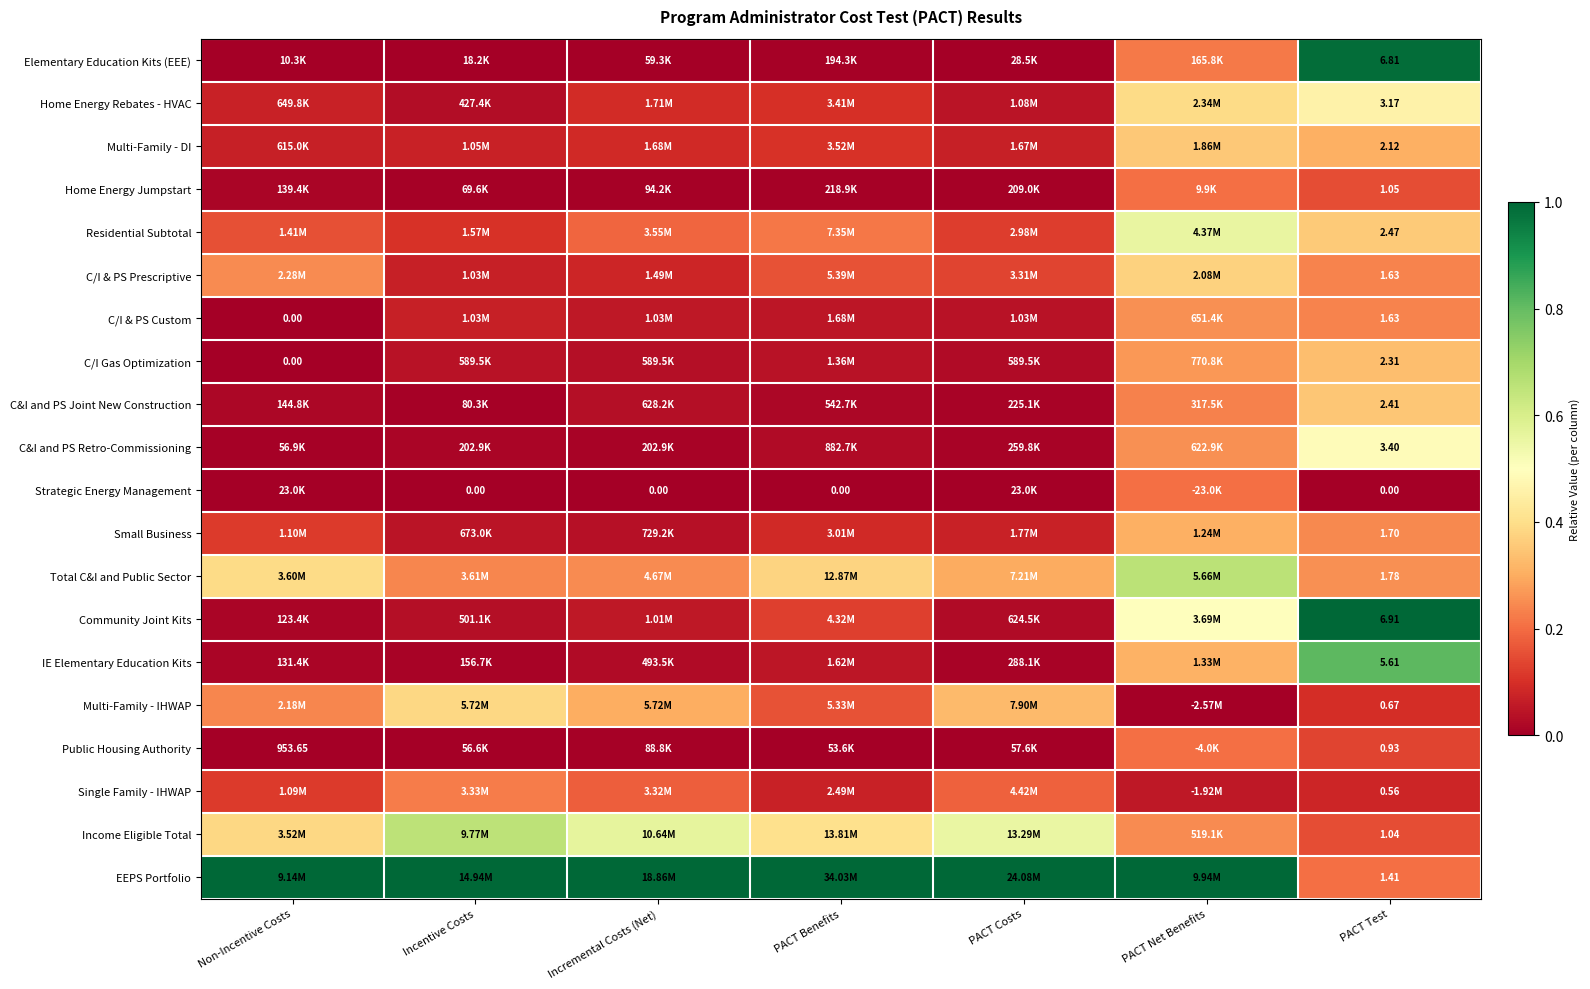

How many data points does each series have?

7